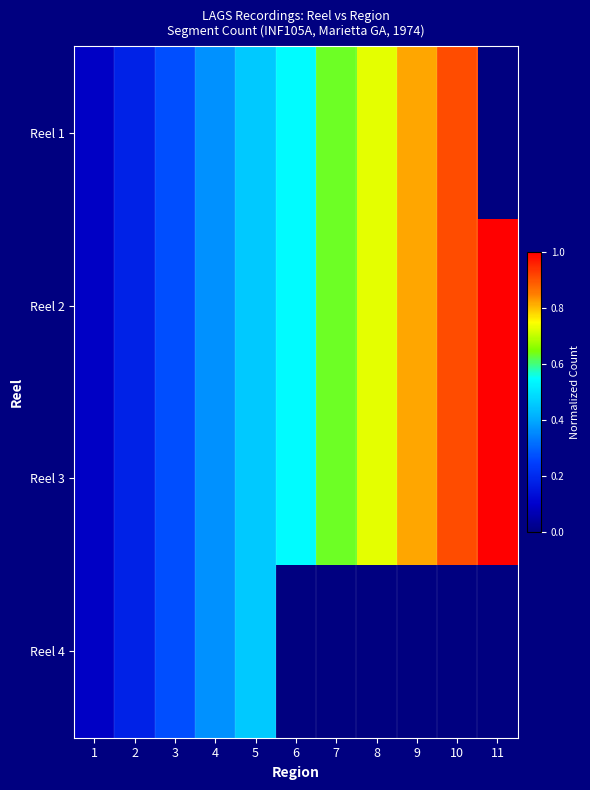

At how many categories does at least one series exceed 0?

11